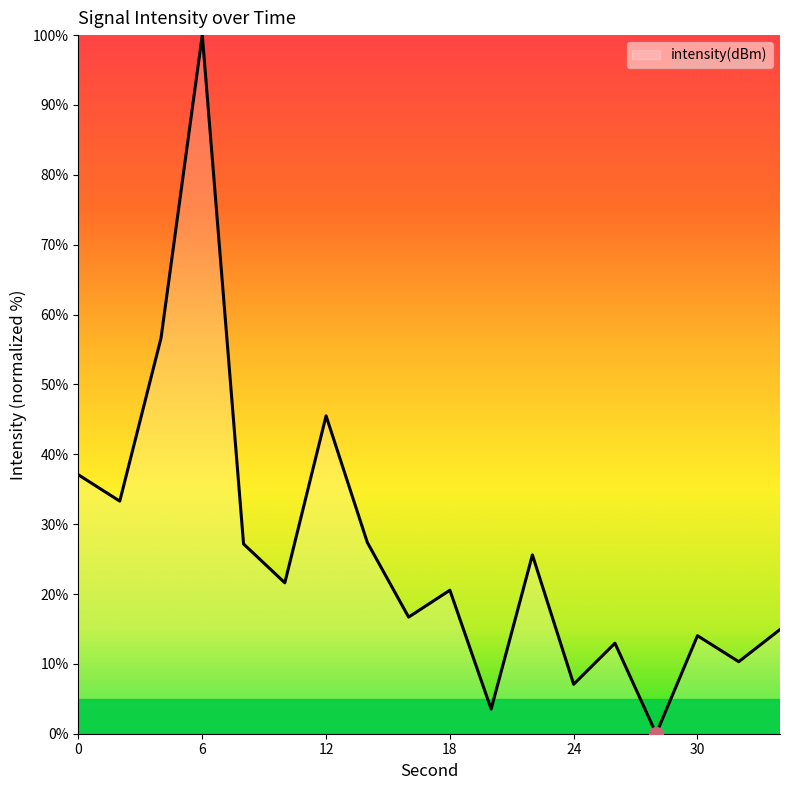

What is the maximum value shown in the chart?

100.0